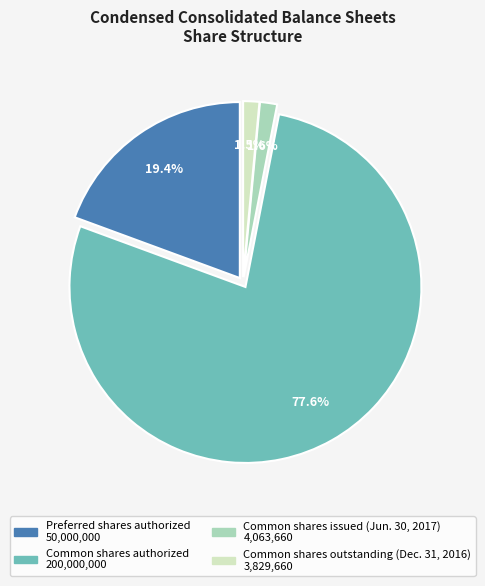

Combined, what portion of the pie is Preferred shares authorized and Common shares authorized?

96.9%